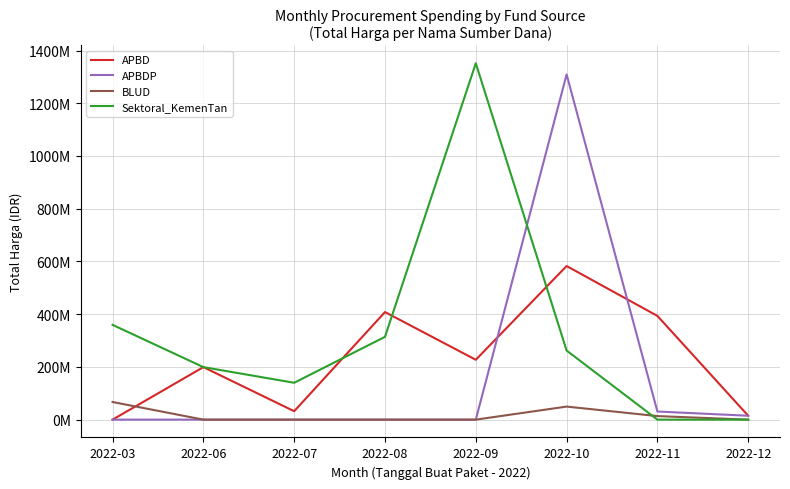

What is the value of the Sektoral_KemenTan point at the 5th from the left?

1351682000